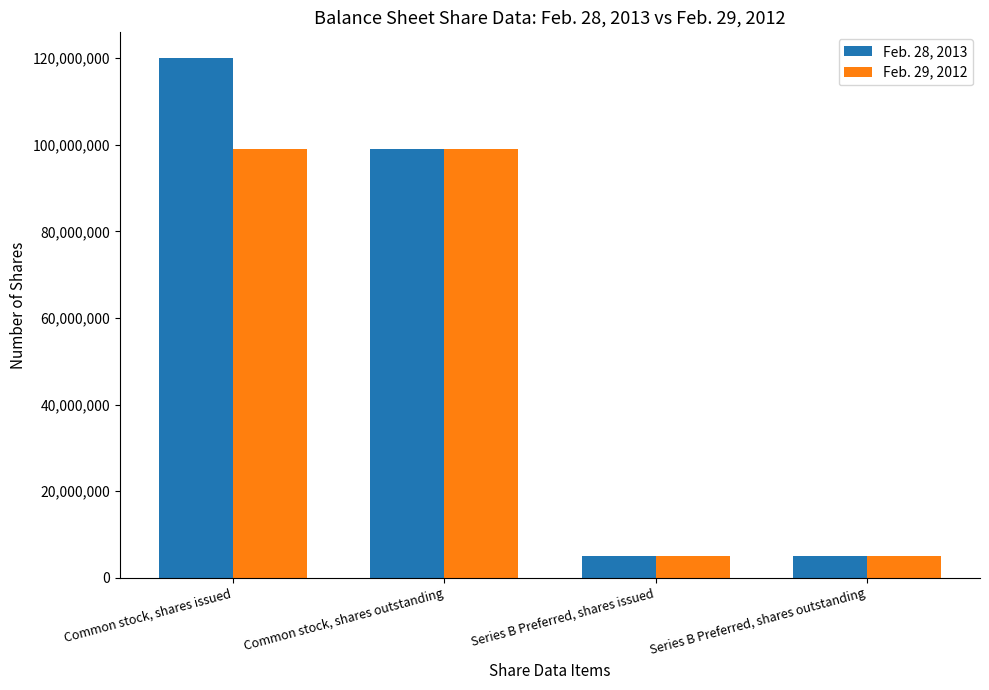

What is the smallest value displayed?

4981350